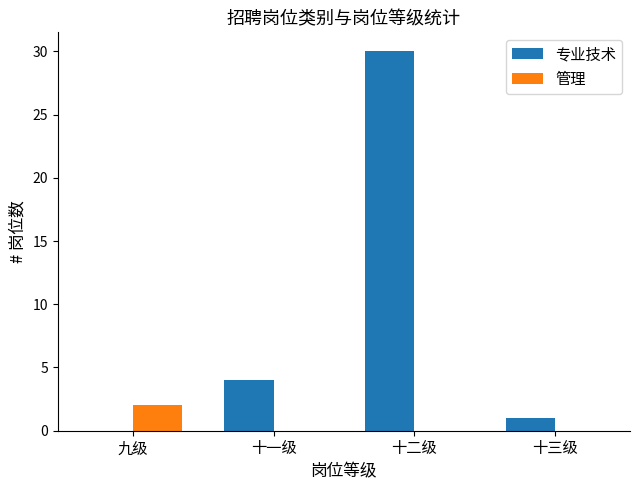

What is the approximate value of 专业技术 at 十二级?

30